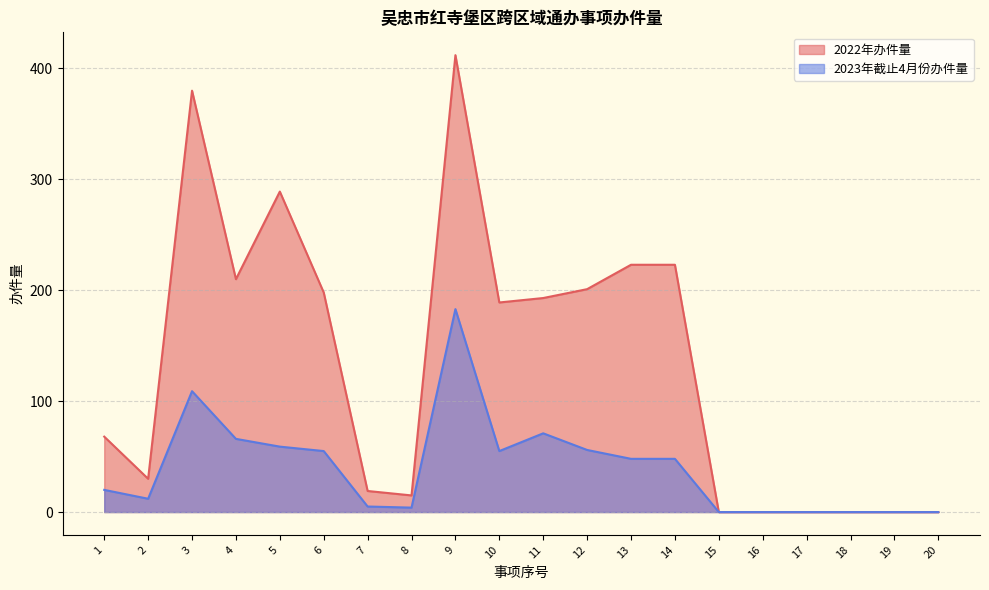

How many lines are shown in the chart?

2